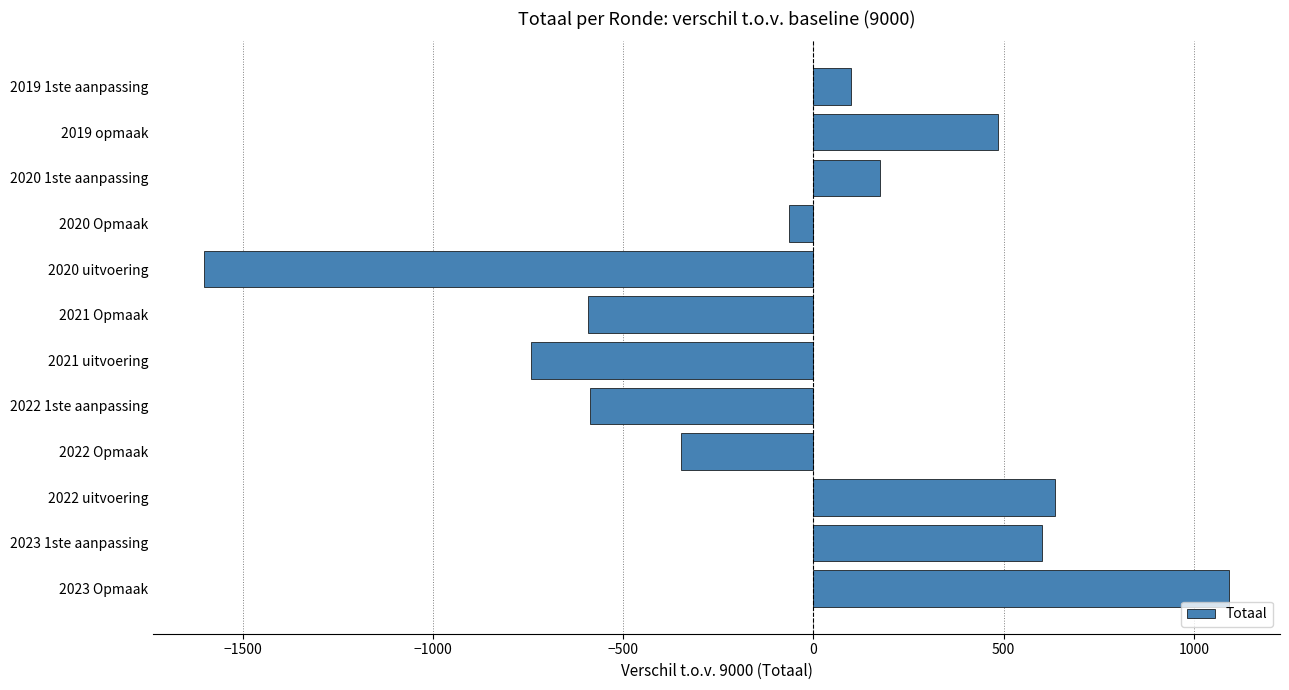

Does the chart contain stacked bars?

No